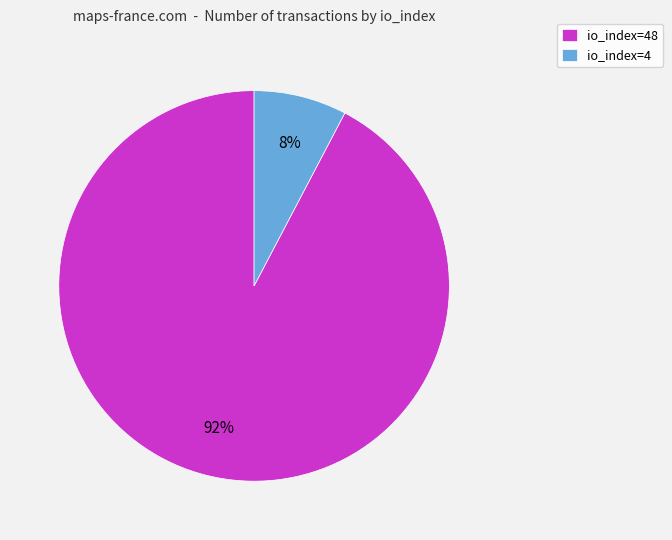

Rank the categories by value from lowest to highest.

io_index=4, io_index=48